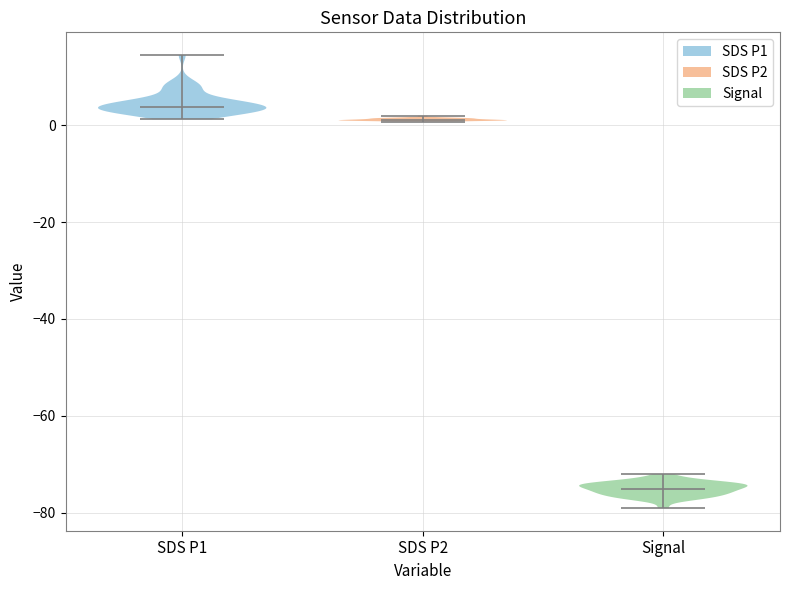

Which violin has the highest median line?

SDS P1